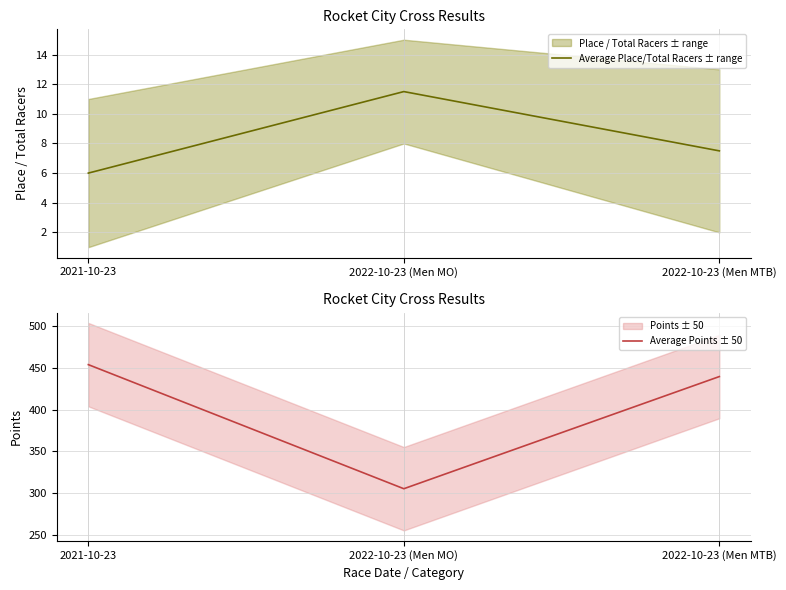

Reading left to right, transcribe all the data shown in this chart.

Average Place/Total Racers ± range: 2021-10-23=6.0	2022-10-23 (Men MO)=11.5	2022-10-23 (Men MTB)=7.5
Average Points ± 50: 2021-10-23=454.0	2022-10-23 (Men MO)=305.2	2022-10-23 (Men MTB)=439.6